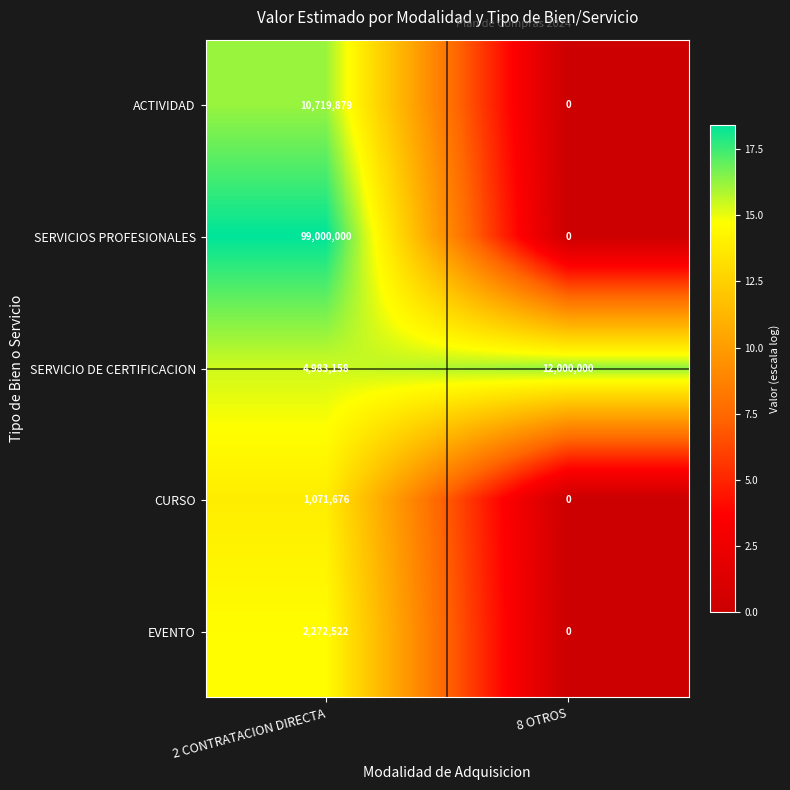

List the series in order of their peak value, lowest first.

CURSO, EVENTO, ACTIVIDAD, SERVICIO DE CERTIFICACION, SERVICIOS PROFESIONALES